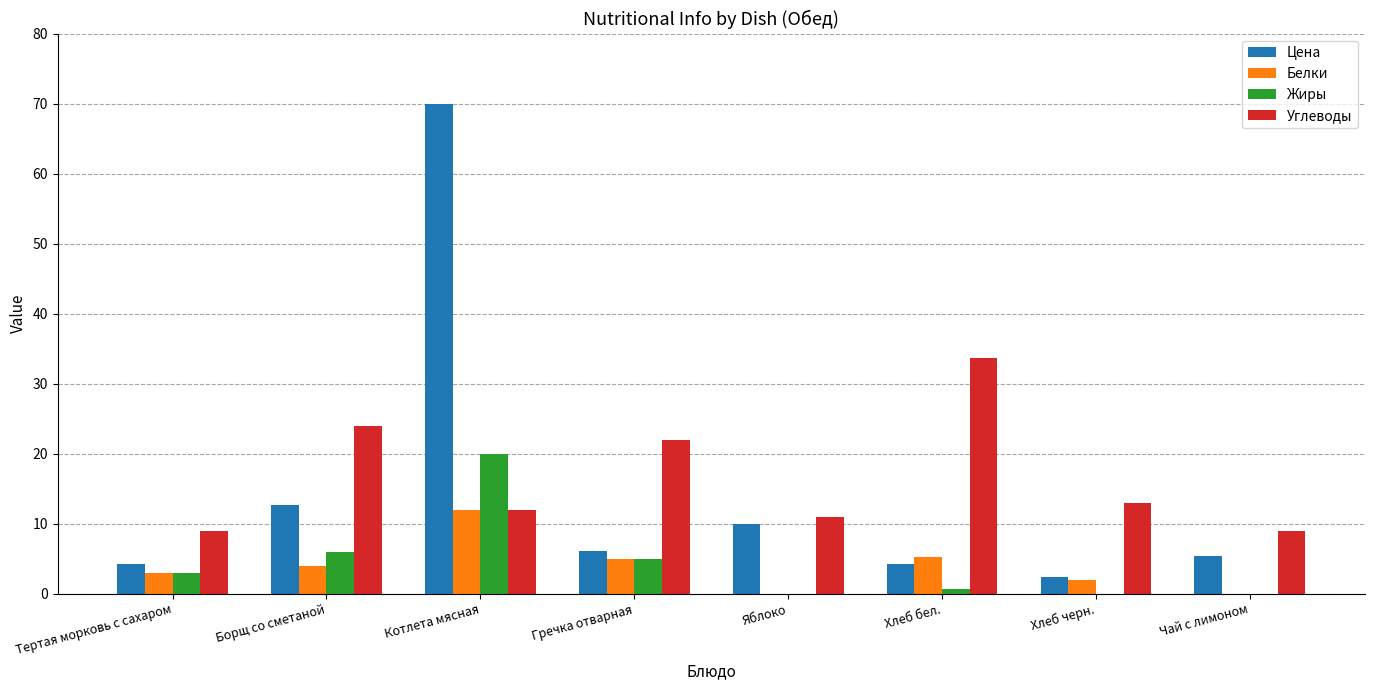

At which category does the chart reach its peak across all series?

Котлета мясная